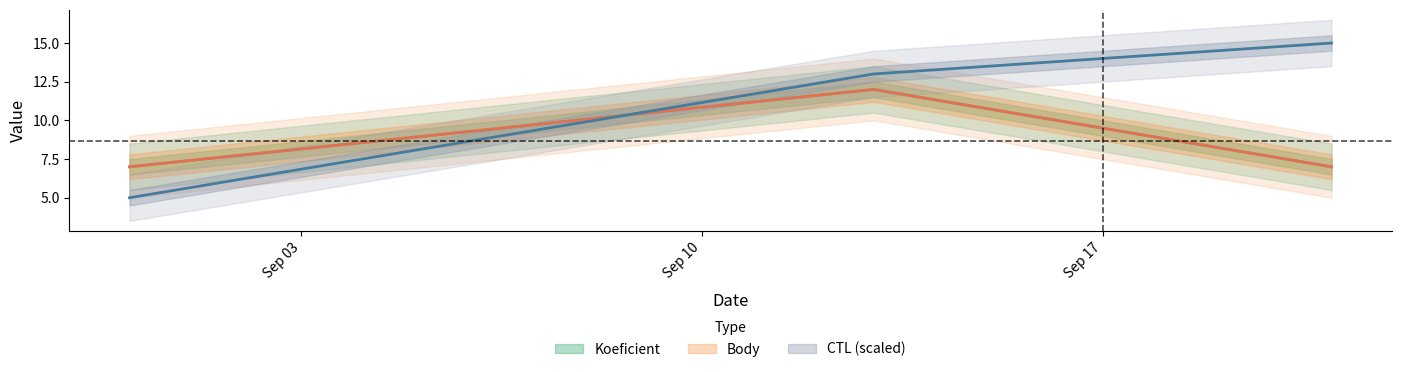

Reading left to right, transcribe all the data shown in this chart.

CTL: 2019-08-31=5.0	2019-09-13=13.0	2019-09-21=15.0
Koeficient: 2019-08-31=7.0	2019-09-13=12.0	2019-09-21=7.0
Body: 2019-08-31=7.0	2019-09-13=12.0	2019-09-21=7.0